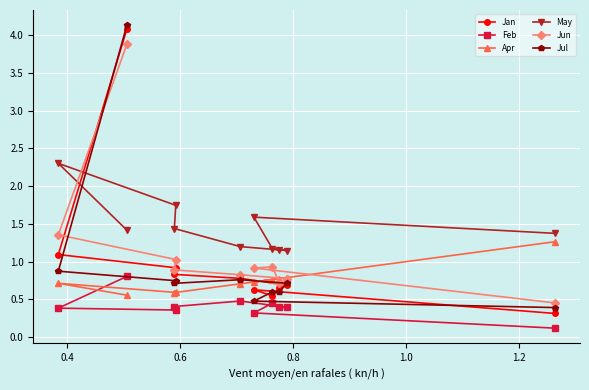

What is the greatest value displayed?

4.1